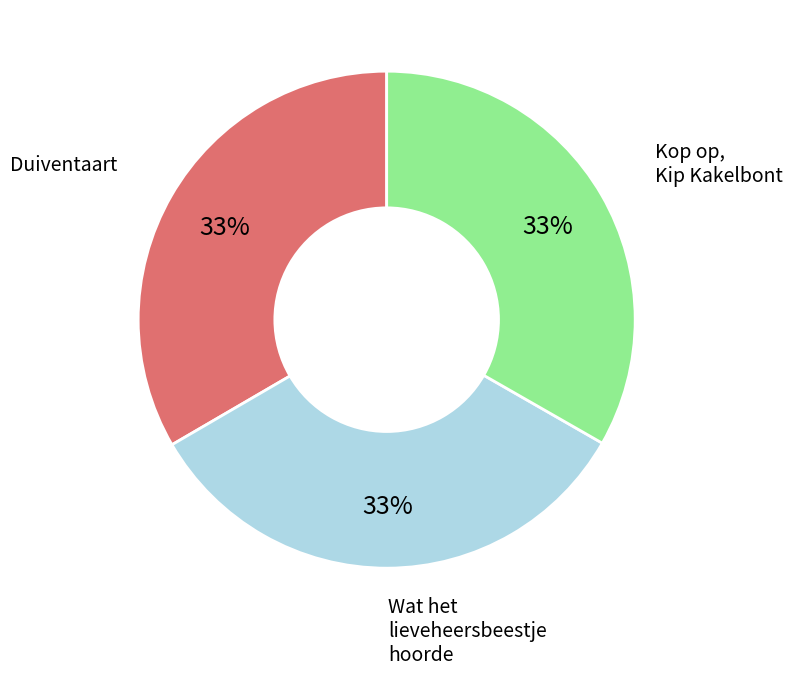

To the nearest percent, what is the average slice percentage?

33%